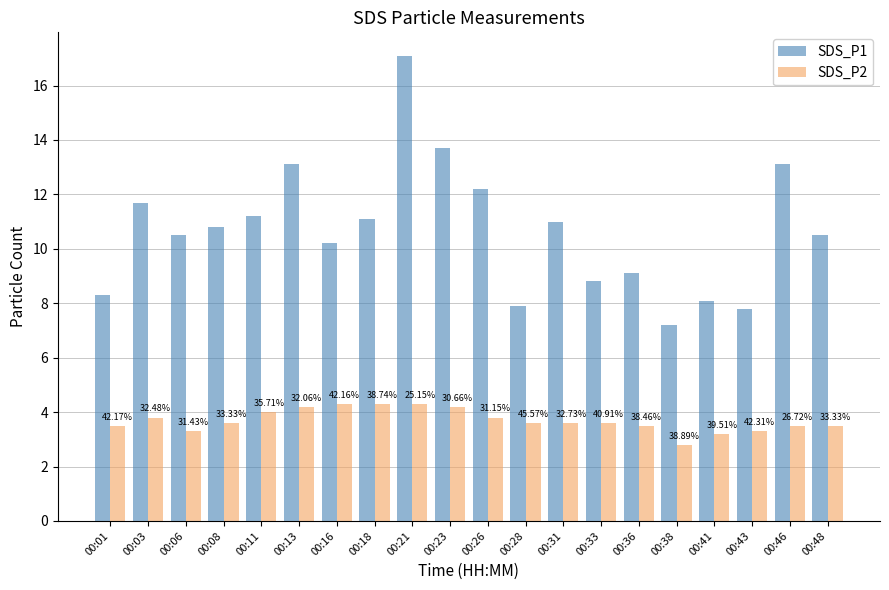

What is the maximum value for SDS_P2?

4.3